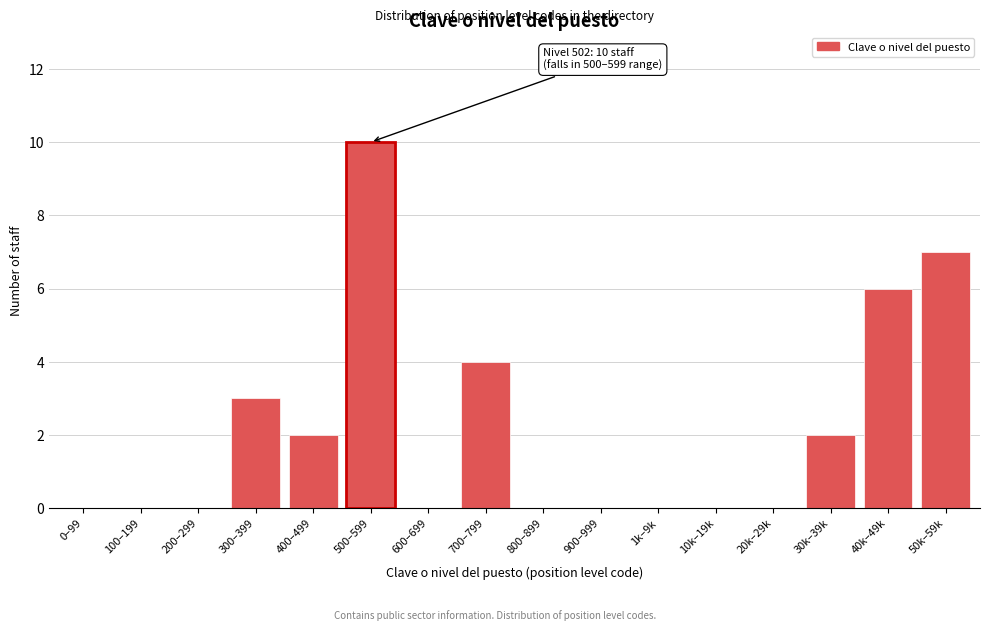

Reading left to right, list all the values displayed in this chart.

0–99=0	100–199=0	200–299=0	300–399=3	400–499=2	500–599=10	600–699=0	700–799=4	800–899=0	900–999=0	1k–9k=0	10k–19k=0	20k–29k=0	30k–39k=2	40k–49k=6	50k–59k=7